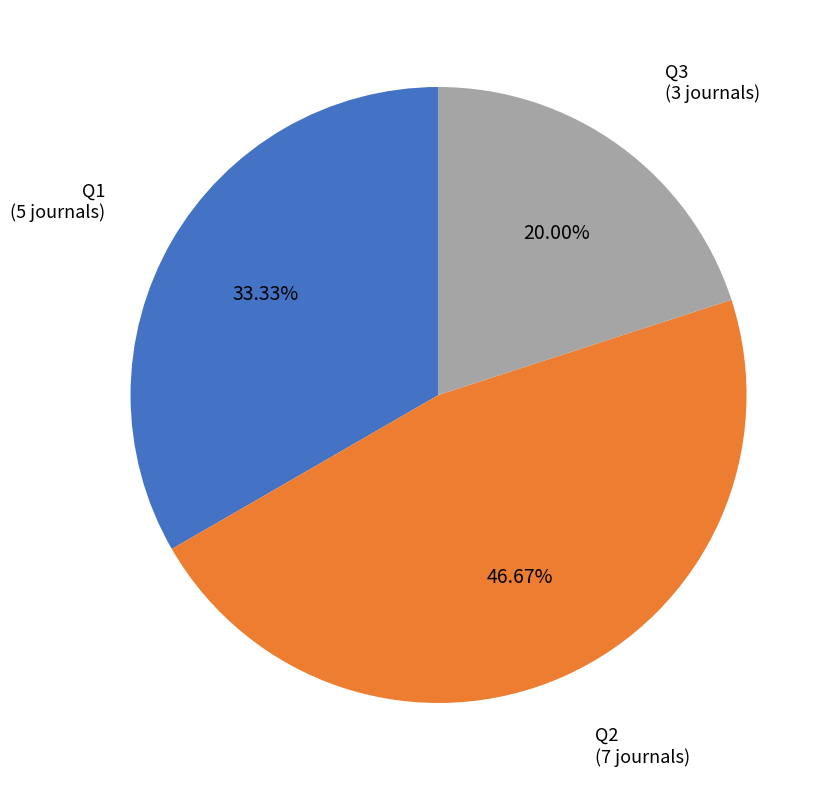

Count the number of slices in the pie.

3